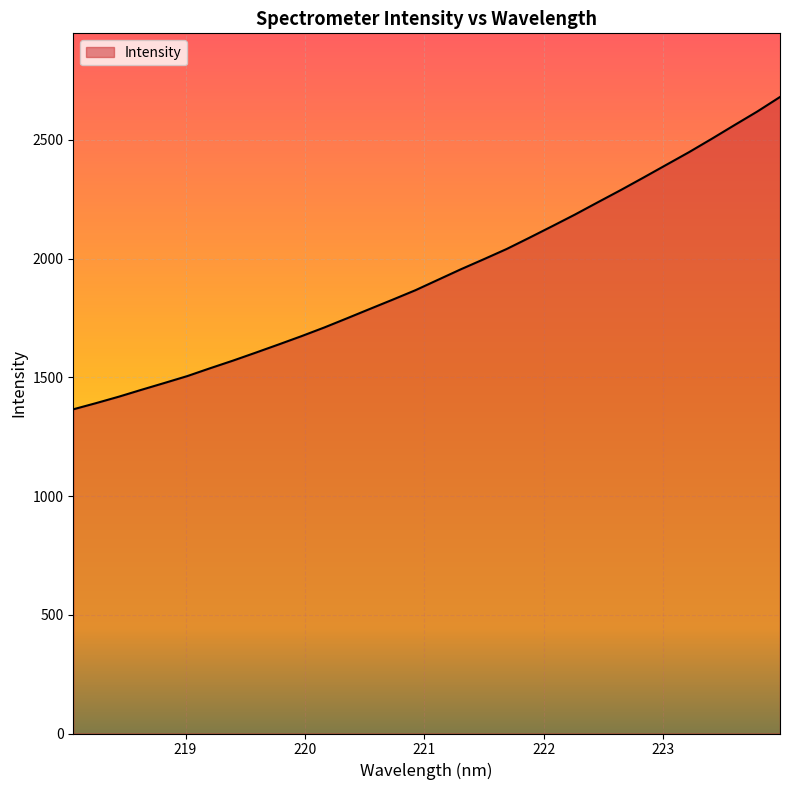

What is the difference between the maximum and minimum values?

1315.3